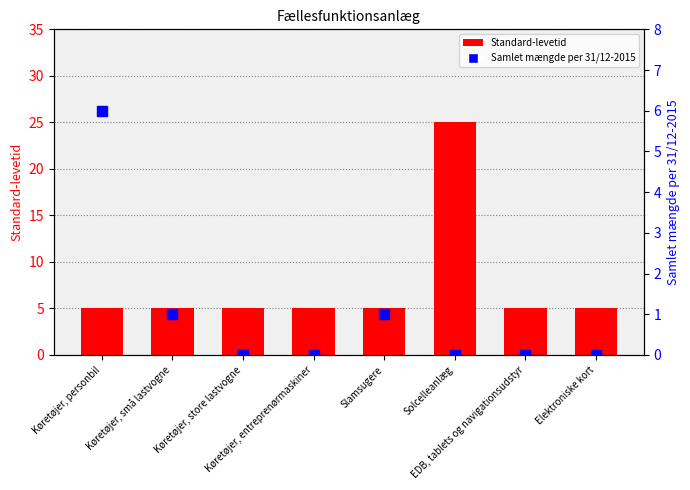

At how many categories does at least one series exceed 18?

1